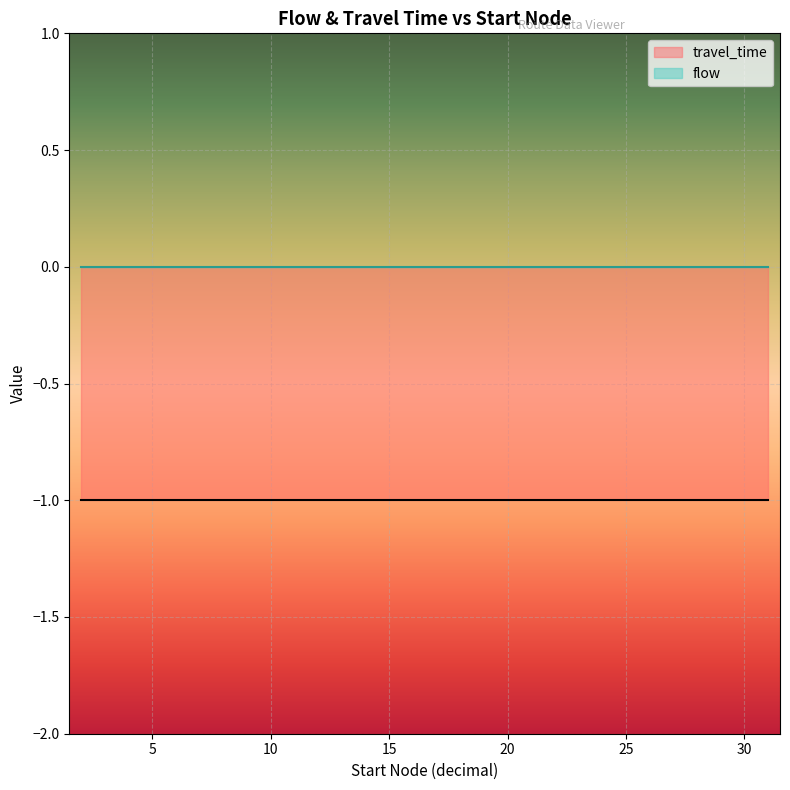

Reading left to right, extract all data points from this chart.

travel_time: 0=-1	1=-1	2=-1	3=-1	4=-1	5=-1	6=-1	7=-1	8=-1	9=-1	10=-1	11=-1	12=-1	13=-1	14=-1	15=-1	16=-1	17=-1	18=-1	19=-1	20=-1	21=-1	22=-1	23=-1	24=-1	25=-1
flow: 0=0	1=0	2=0	3=0	4=0	5=0	6=0	7=0	8=0	9=0	10=0	11=0	12=0	13=0	14=0	15=0	16=0	17=0	18=0	19=0	20=0	21=0	22=0	23=0	24=0	25=0